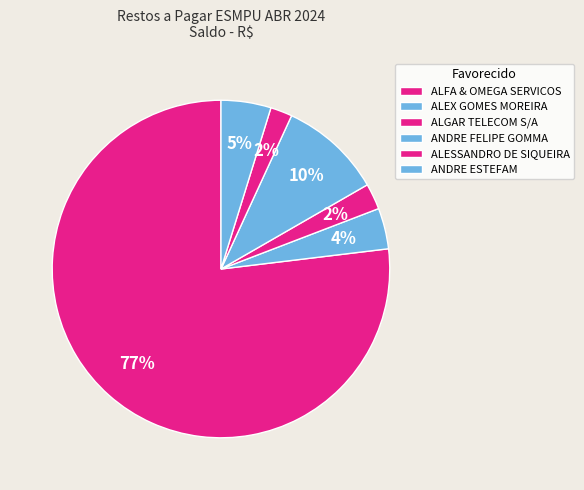

Count the number of slices in the pie.

6